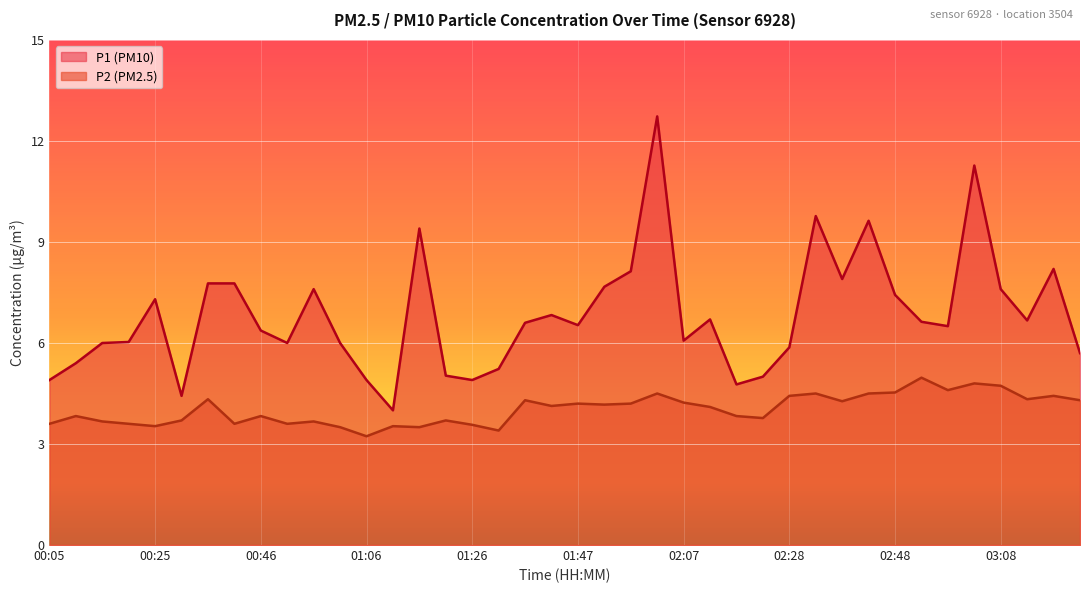

How many lines are shown in the chart?

2